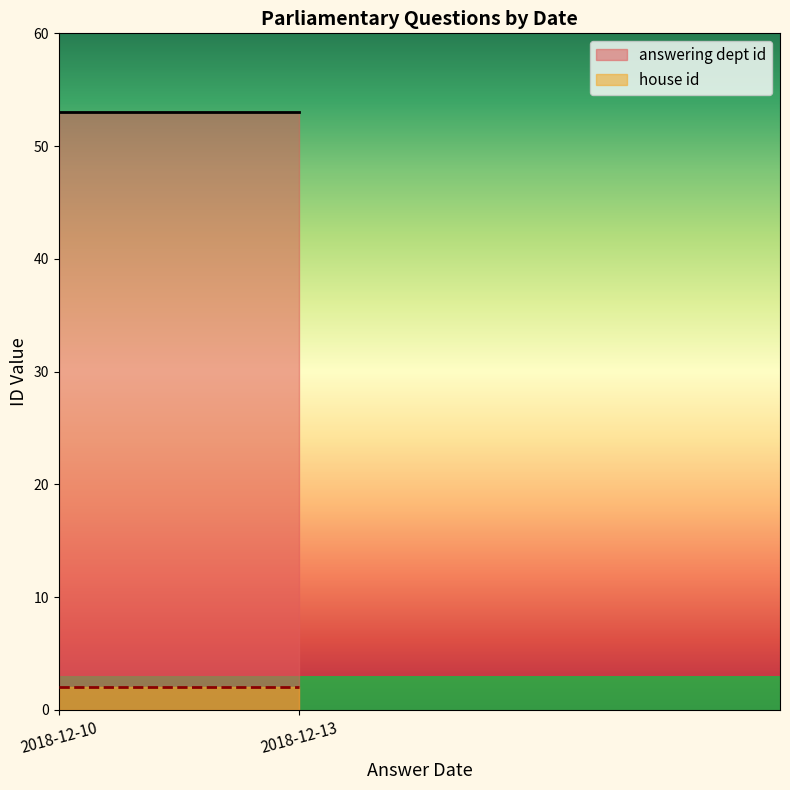

Which series changed the most between 2018-12-13 and 2018-12-10?

answering dept id